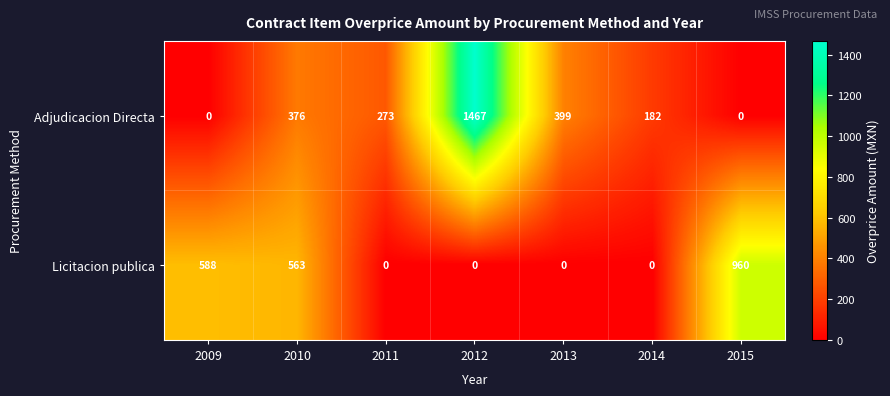

At 2009, list the series in order from largest to smallest.

Licitacion publica, Adjudicacion Directa